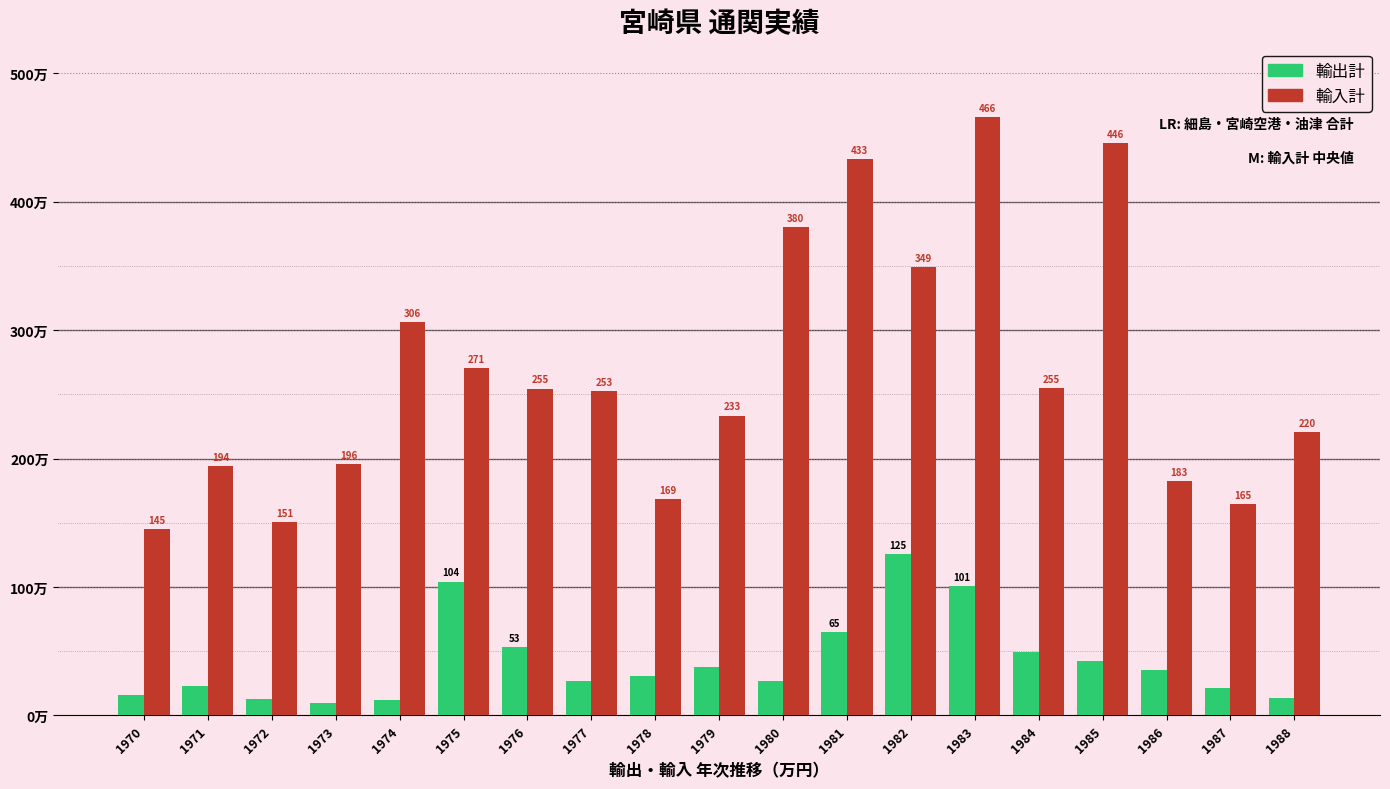

Between 1988 and 1974, which is larger?

1988